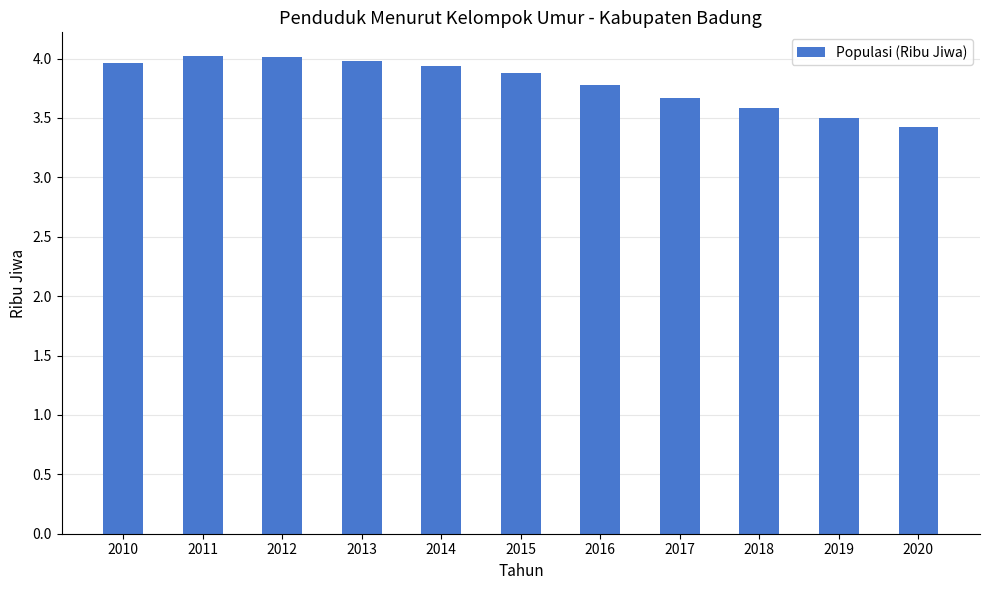

What is the minimum value shown in the chart?

3.4